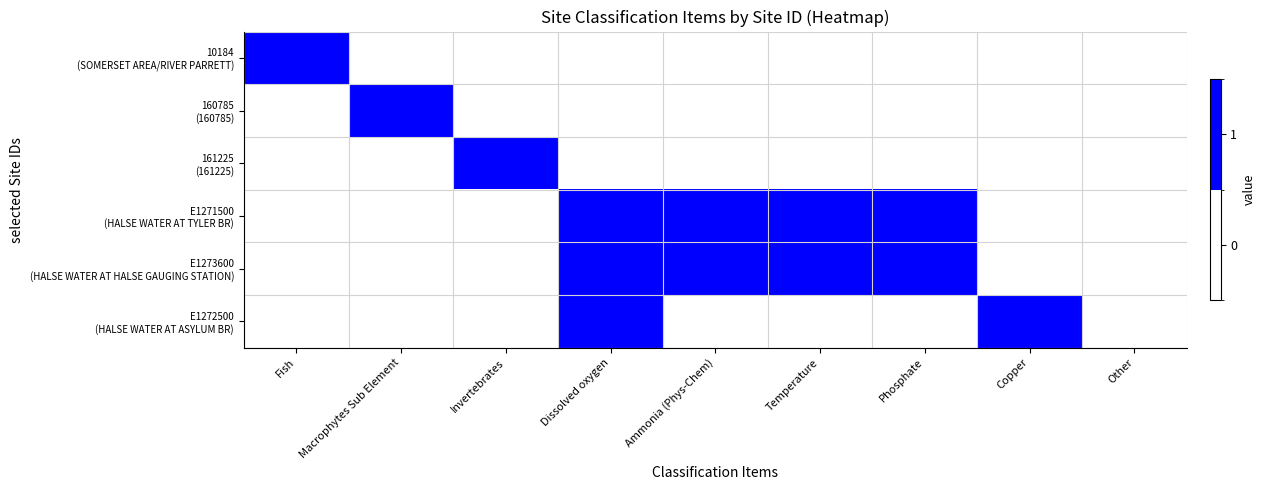

Which has a higher value, Dissolved oxygen or Invertebrates?

Dissolved oxygen